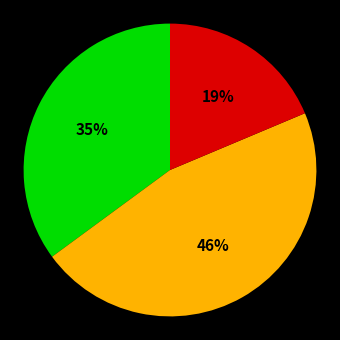

To the nearest percent, what is the average slice percentage?

33%